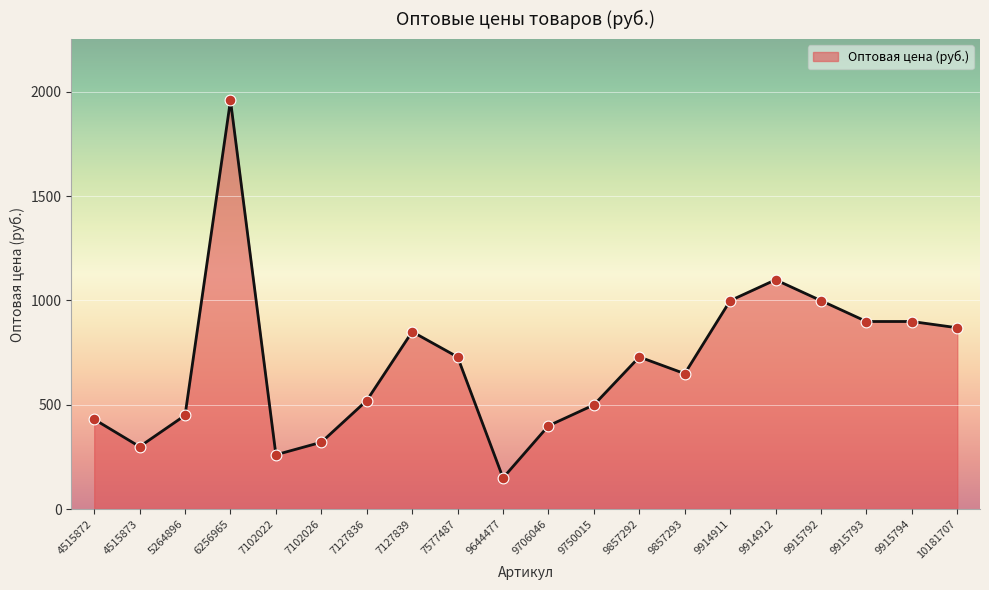

Approximately how many times larger is the value at 5264896 compared to 9915793?

0.5